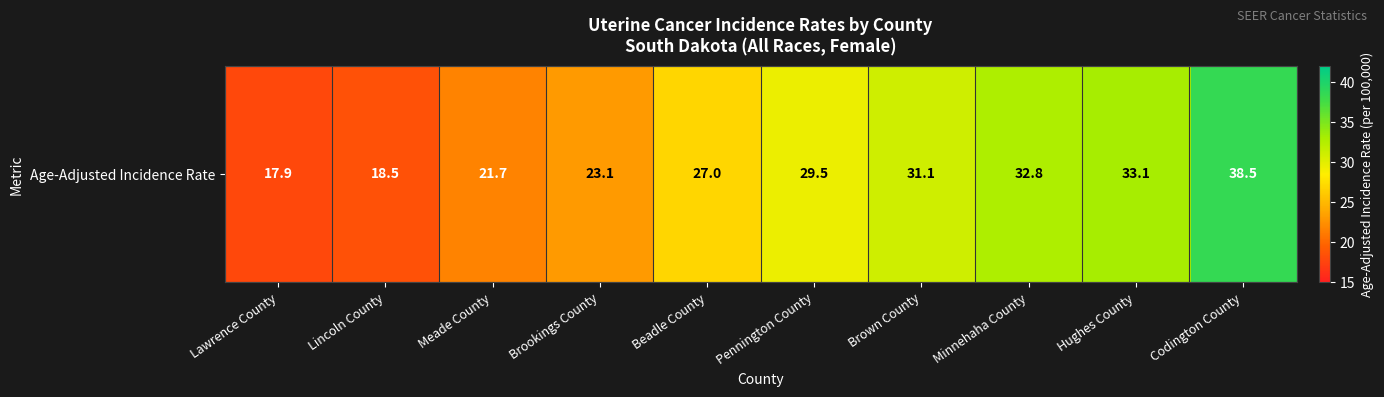

Rank the categories by value from lowest to highest.

Lawrence County, Lincoln County, Meade County, Brookings County, Beadle County, Pennington County, Brown County, Minnehaha County, Hughes County, Codington County